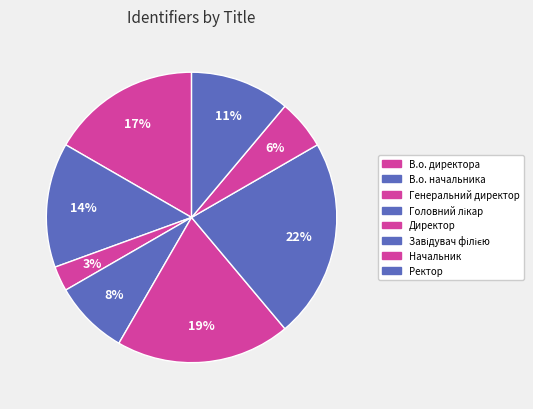

Count the number of slices in the pie.

8